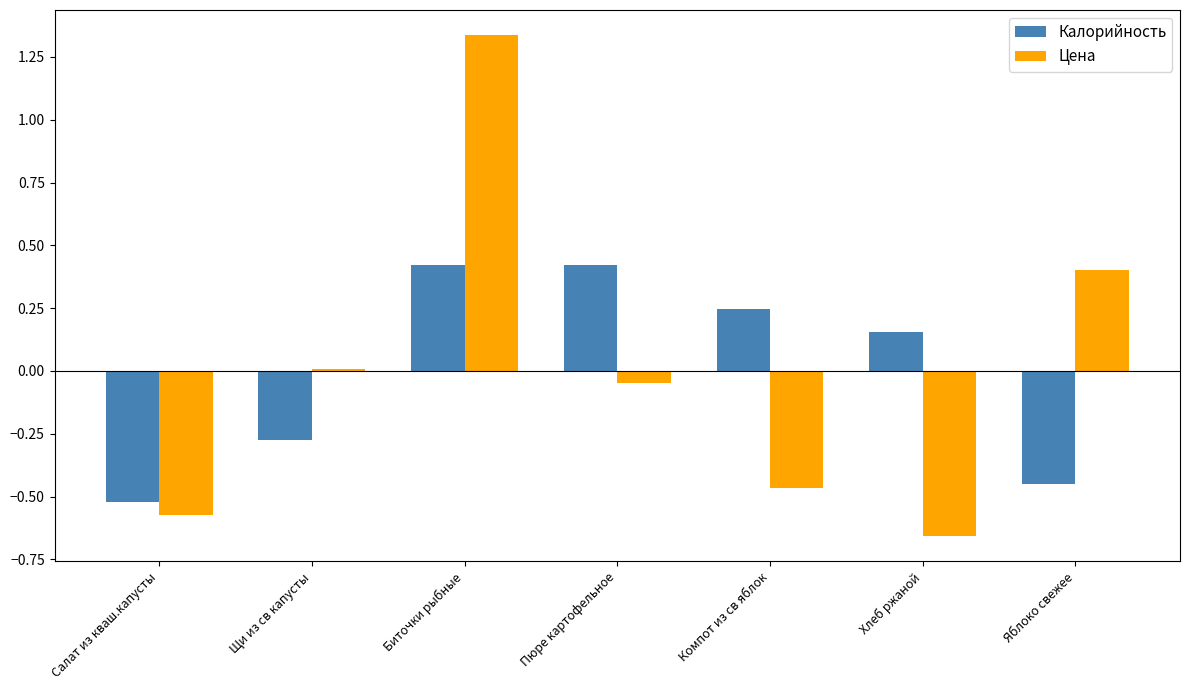

Which series changed the most between Хлеб ржаной and Яблоко свежее?

Цена